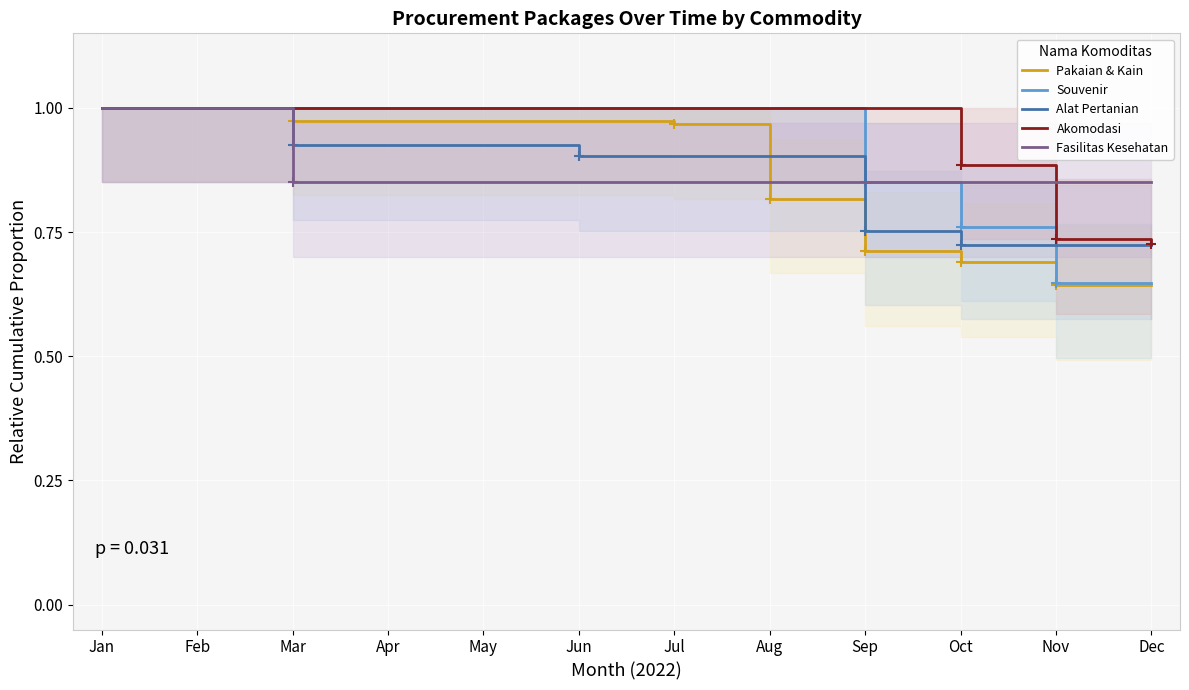

What is the highest value of the Pakaian & Kain series?

1.0